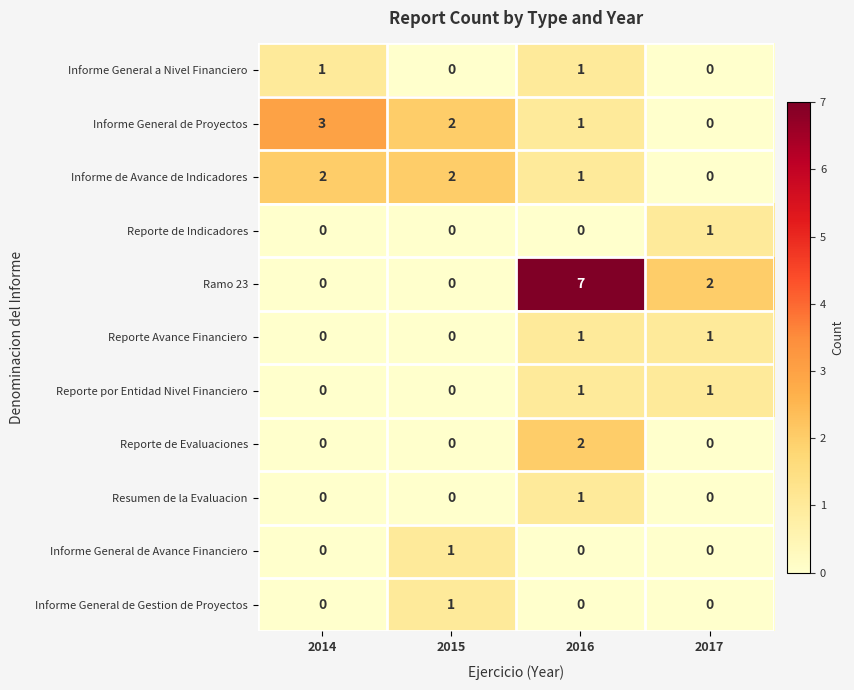

True or false: Resumen de la Evaluacion has a value of -1 at 2017.

False